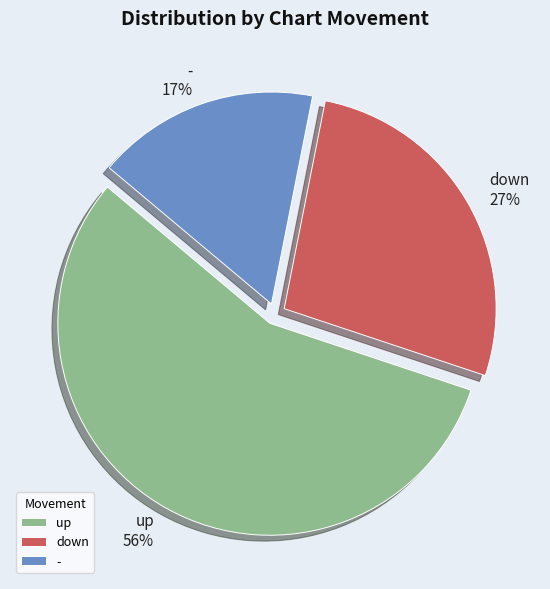

To the nearest percent, what is the combined percentage of up and down?

83%